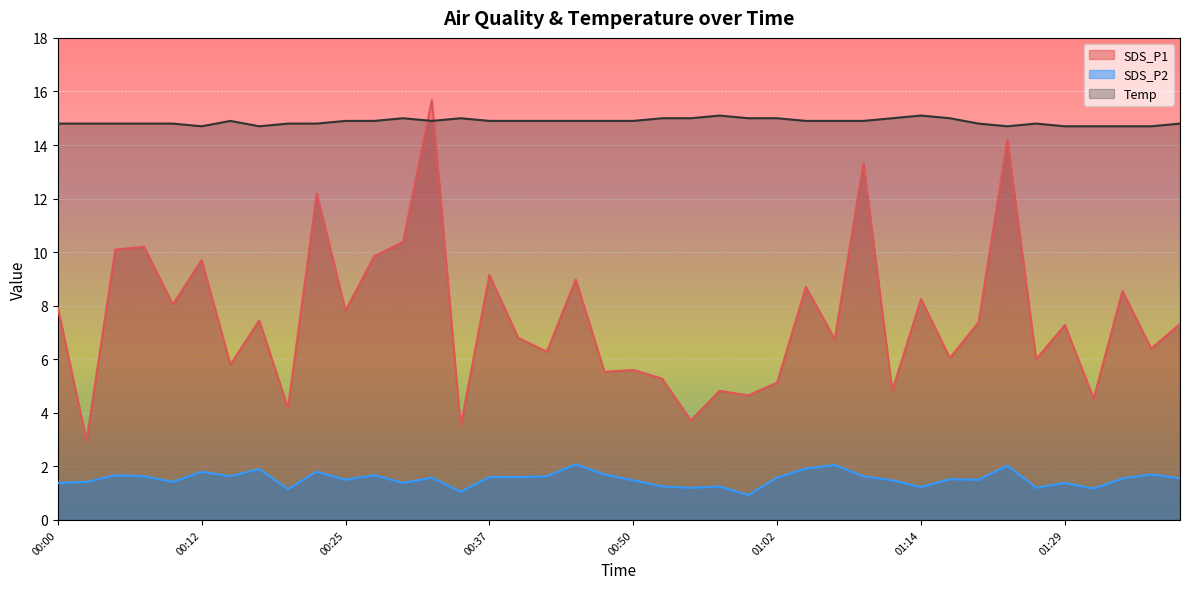

At how many categories does at least one series exceed 8?

40